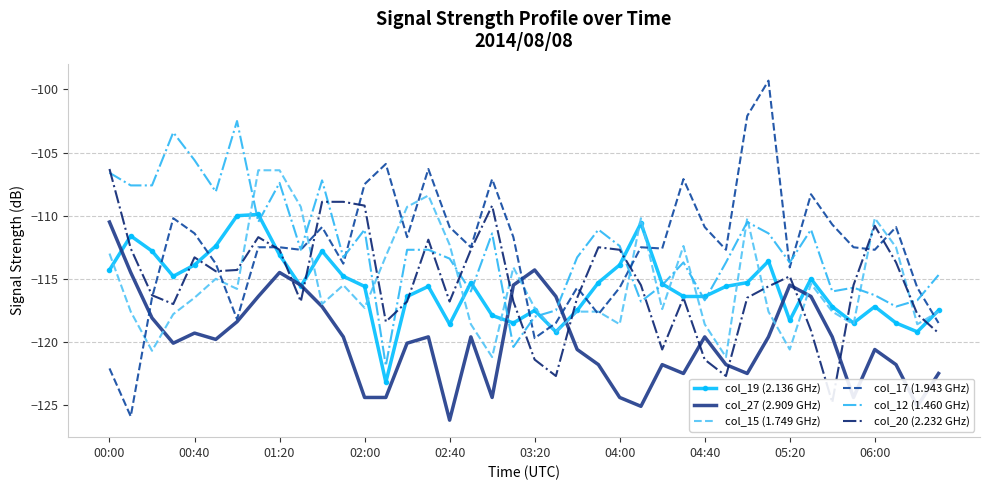

Which series ends up on top after the final intersection of col_12 (1.460 GHz) and col_27 (2.909 GHz)?

col_12 (1.460 GHz)